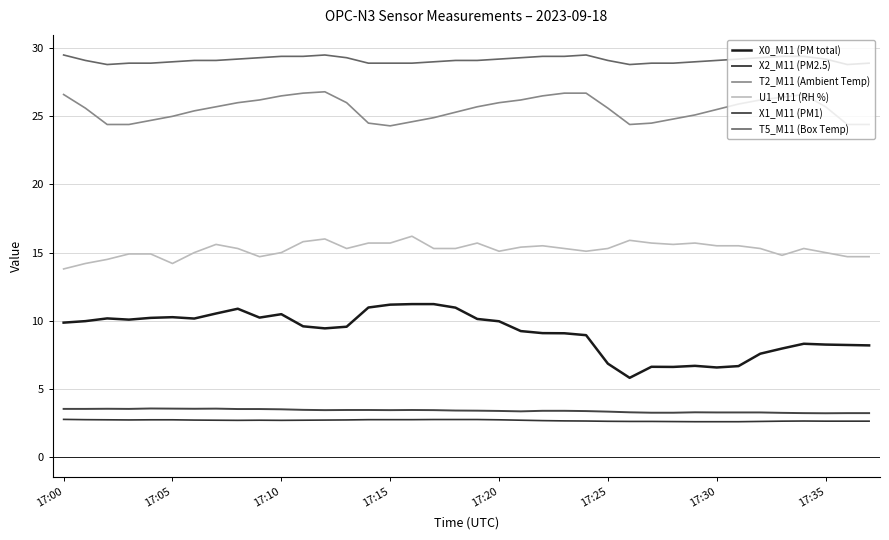

True or false: X1_M11 (PM1) and T5_M11 (Box Temp) intersect in this chart.

False